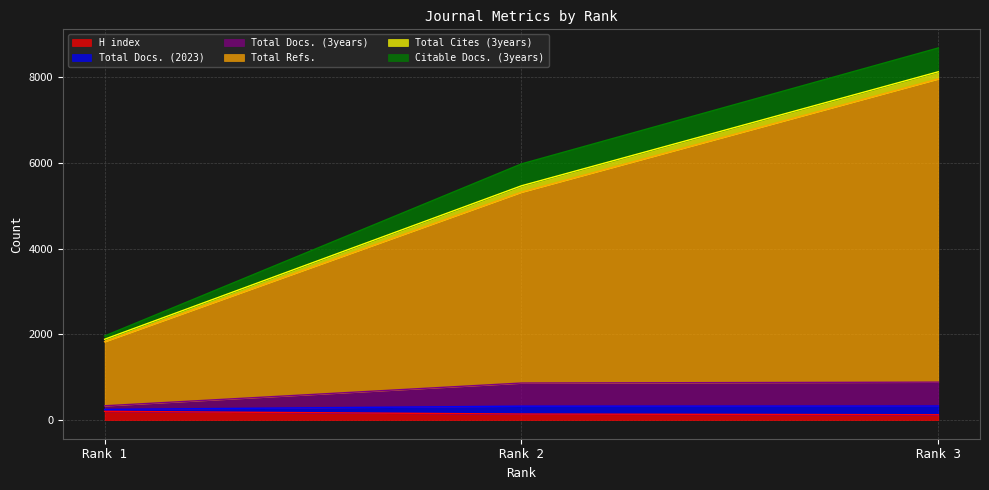

Which series changed the most between Rank 1 and Rank 3?

Total Refs.